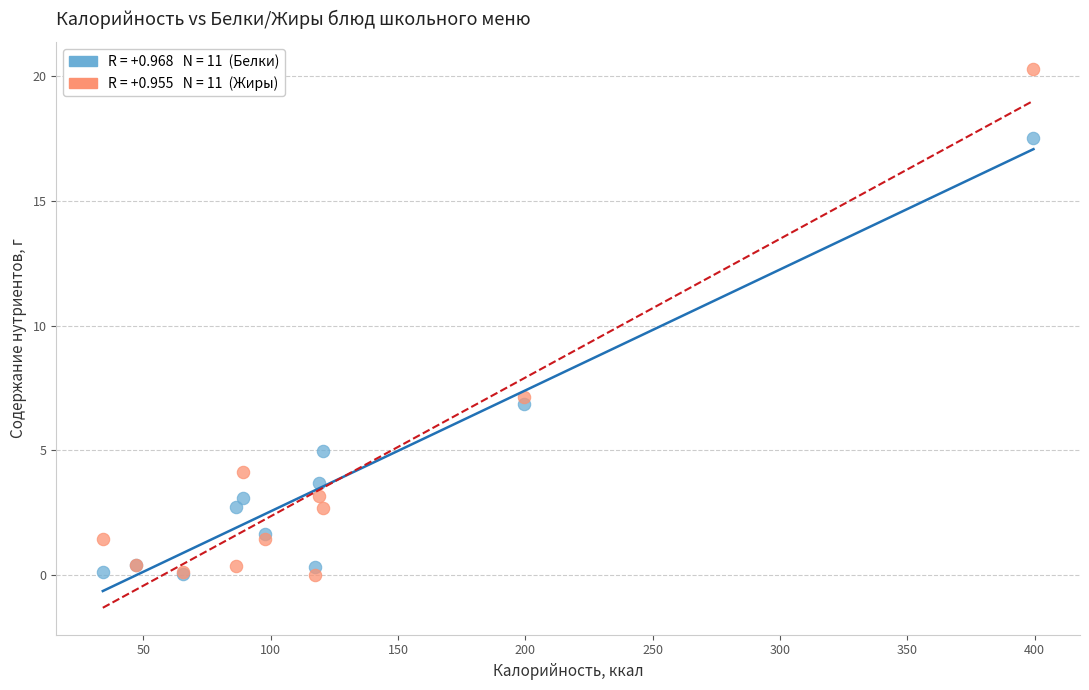

Across all series, what Y value is closest to 10?

7.2